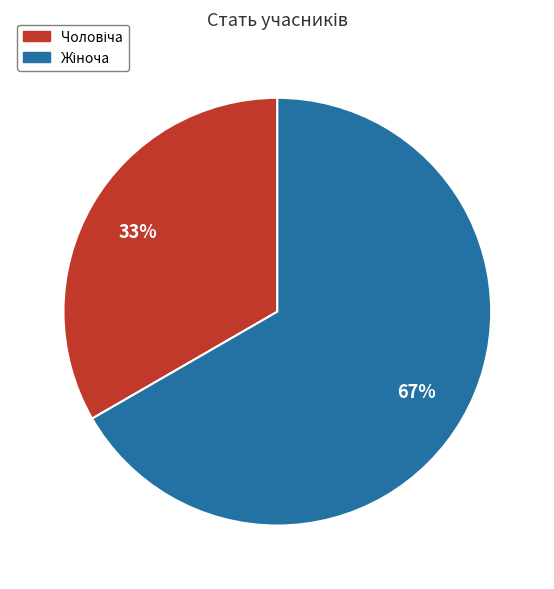

To the nearest percent, what is the average slice percentage?

50%